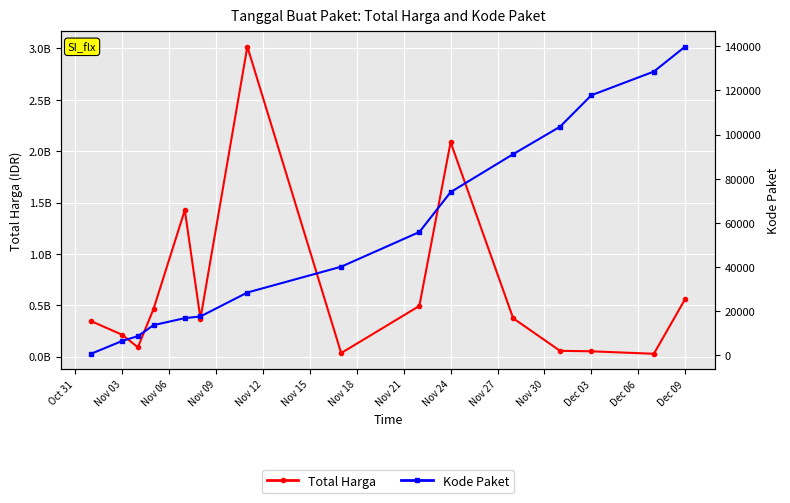

Where is the first local minimum for Total Harga?

Nov 06